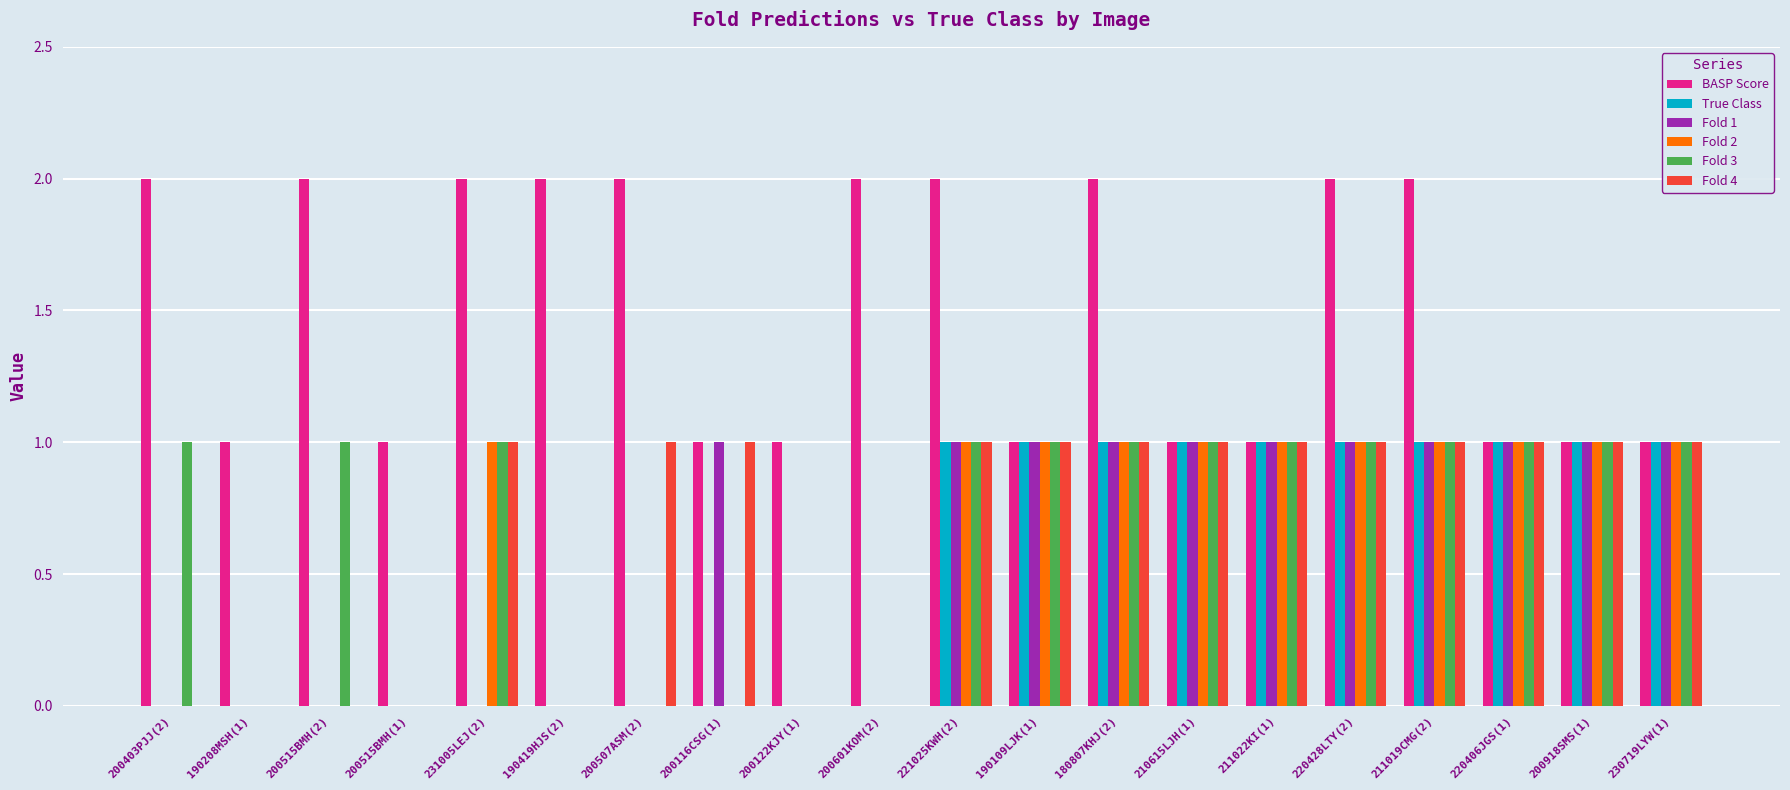

What is the sum of the BASP Score values at 200515BMH(2) and 200507ASM(2)?

4